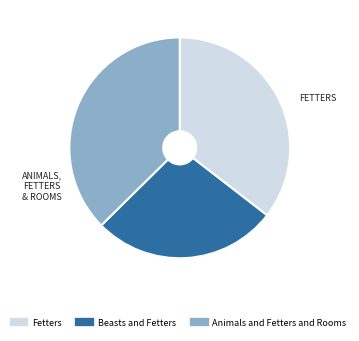

Which slice is the largest?

Animals and Fetters and Rooms